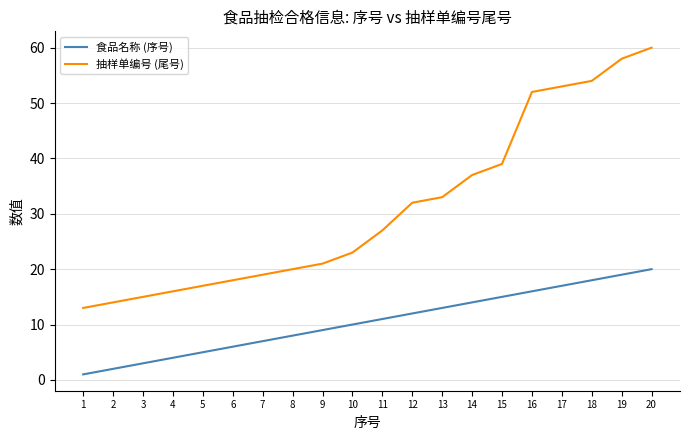

True or false: 食品名称 (序号) has more than 2 interior local peaks.

False